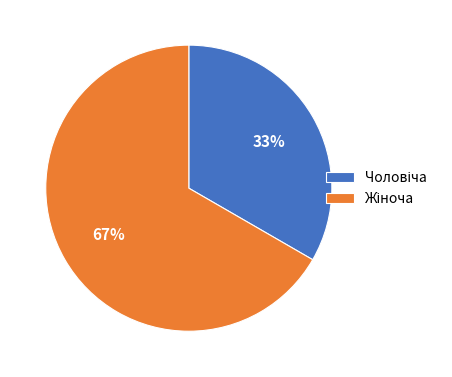

How many slices are in this pie chart?

2